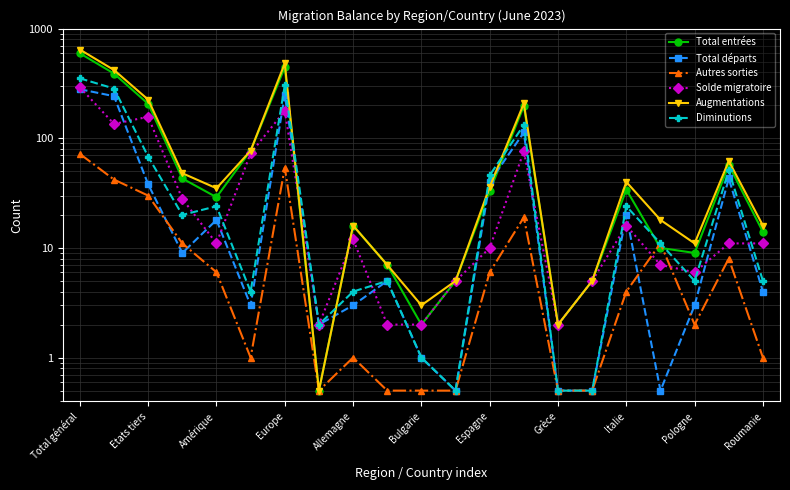

Reading left to right, list all the values displayed in this chart.

Total entrées: 595.0	389.0	206.0	43.0	29.0	77.0	444.0	0.5	16.0	7.0	2.0	5.0	33.0	197.0	2.0	5.0	34.0	10.0	9.0	57.0	14.0
Total départs: 280.0	242.0	38.0	9.0	18.0	3.0	250.0	2.0	3.0	5.0	1.0	0.5	40.0	113.0	0.5	0.5	20.0	0.5	3.0	43.0	4.0
Autres sorties: 72.0	42.0	30.0	11.0	6.0	1.0	54.0	0.5	1.0	0.5	0.5	0.5	6.0	19.0	0.5	0.5	4.0	11.0	2.0	8.0	1.0
Solde migratoire: 292.0	135.0	157.0	28.0	11.0	73.0	178.0	2.0	12.0	2.0	2.0	5.0	10.0	76.0	2.0	5.0	16.0	7.0	6.0	11.0	11.0
Augmentations: 644.0	419.0	225.0	48.0	35.0	77.0	482.0	0.5	16.0	7.0	3.0	5.0	36.0	208.0	2.0	5.0	40.0	18.0	11.0	62.0	16.0
Diminutions: 352.0	284.0	68.0	20.0	24.0	4.0	304.0	2.0	4.0	5.0	1.0	0.5	46.0	132.0	0.5	0.5	24.0	11.0	5.0	51.0	5.0